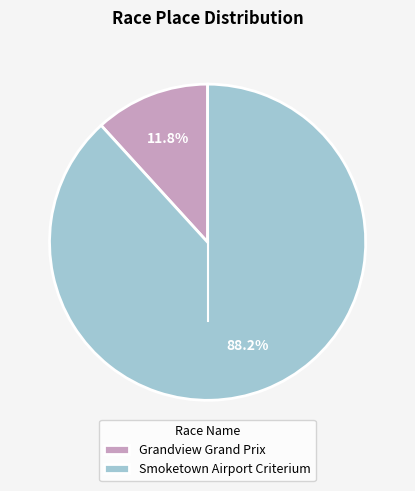

Which slice is the largest?

Smoketown Airport Criterium